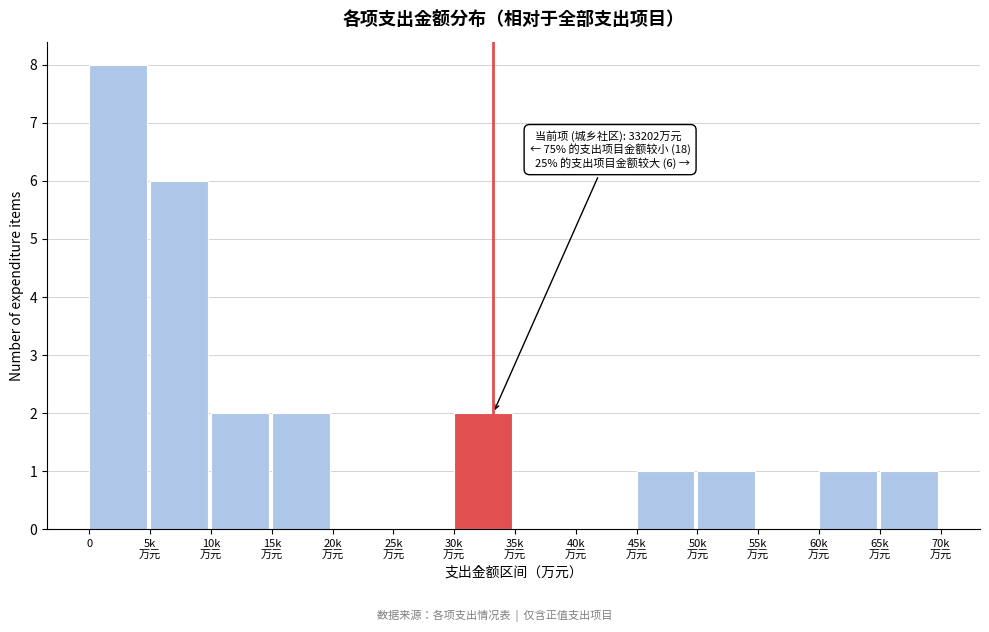

What is the greatest value displayed?

8